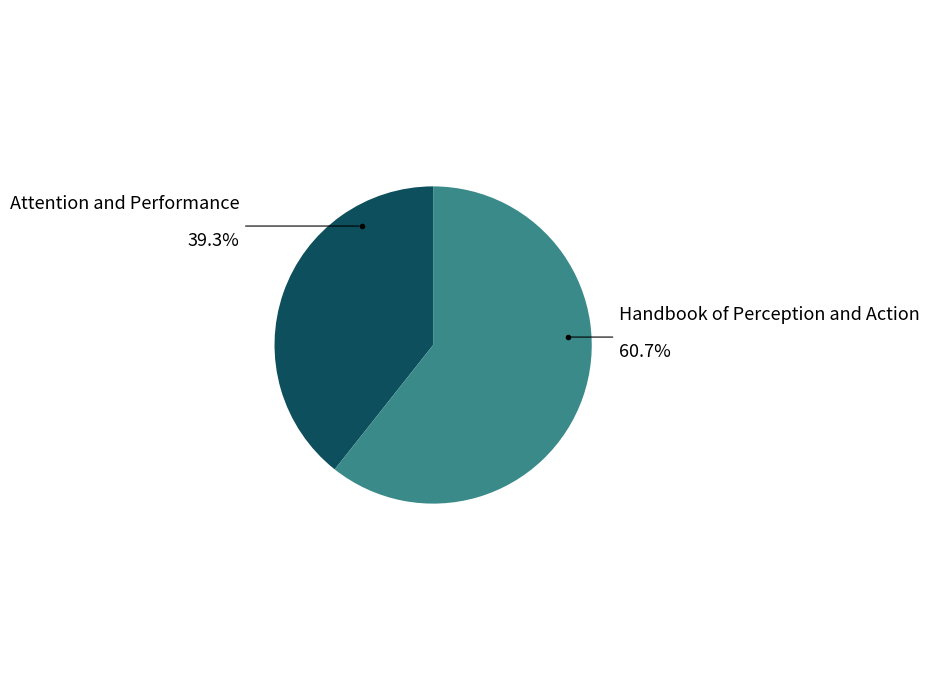

Which has a higher value, Attention and Performance or Handbook of Perception and Action?

Handbook of Perception and Action